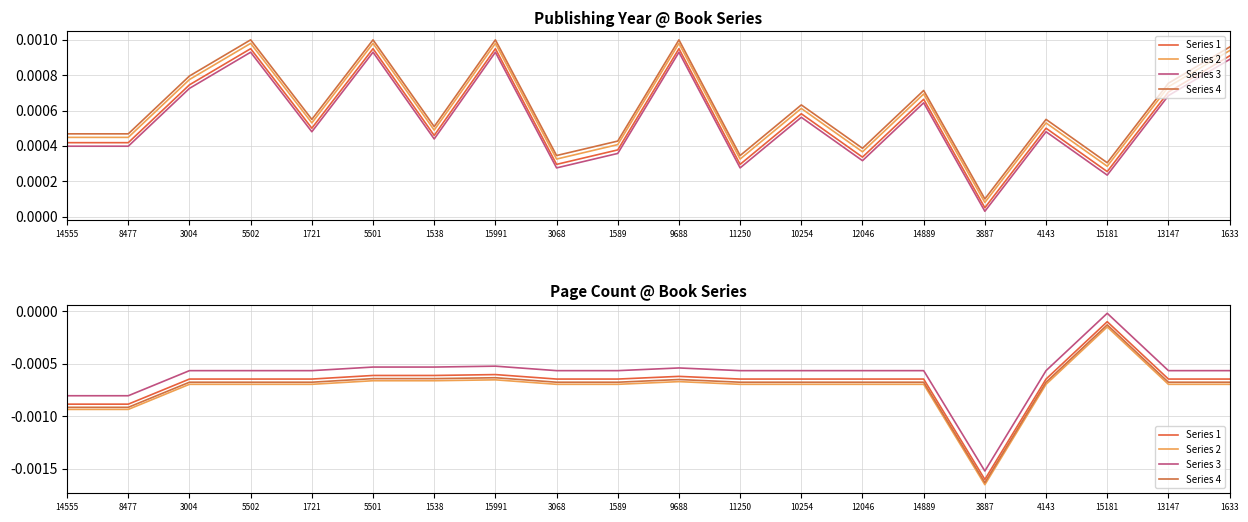

True or false: Series 4 and Series 3 cross at least once.

False